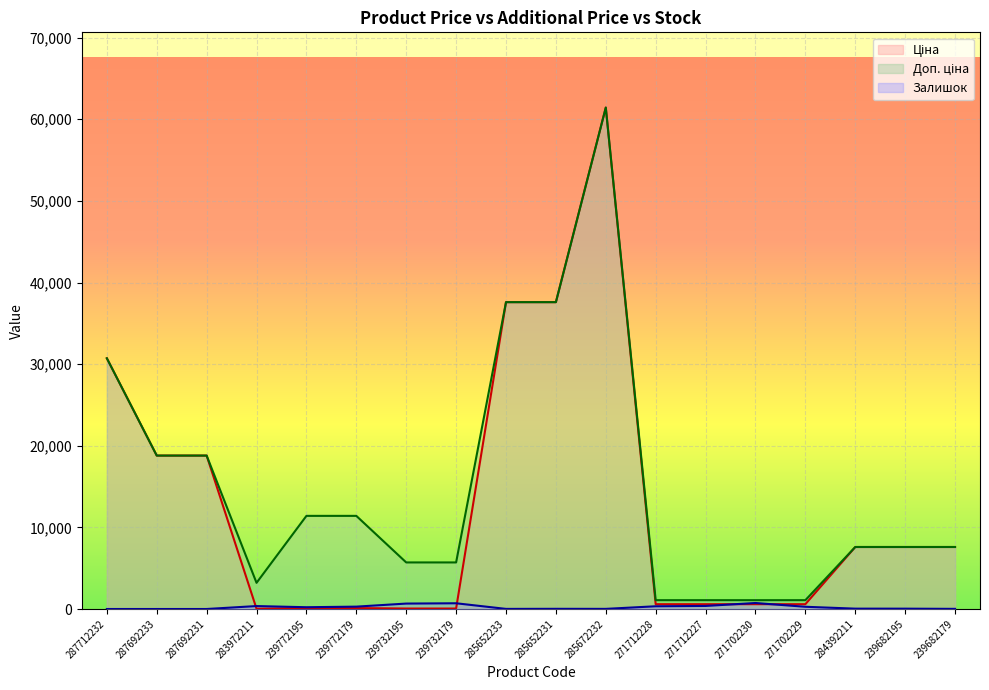

What is the maximum value shown in the chart?

61434.3